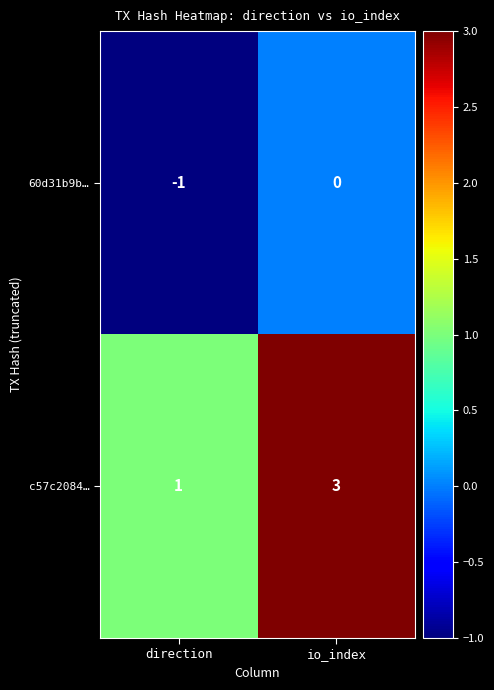

How many categories are shown in the chart?

2